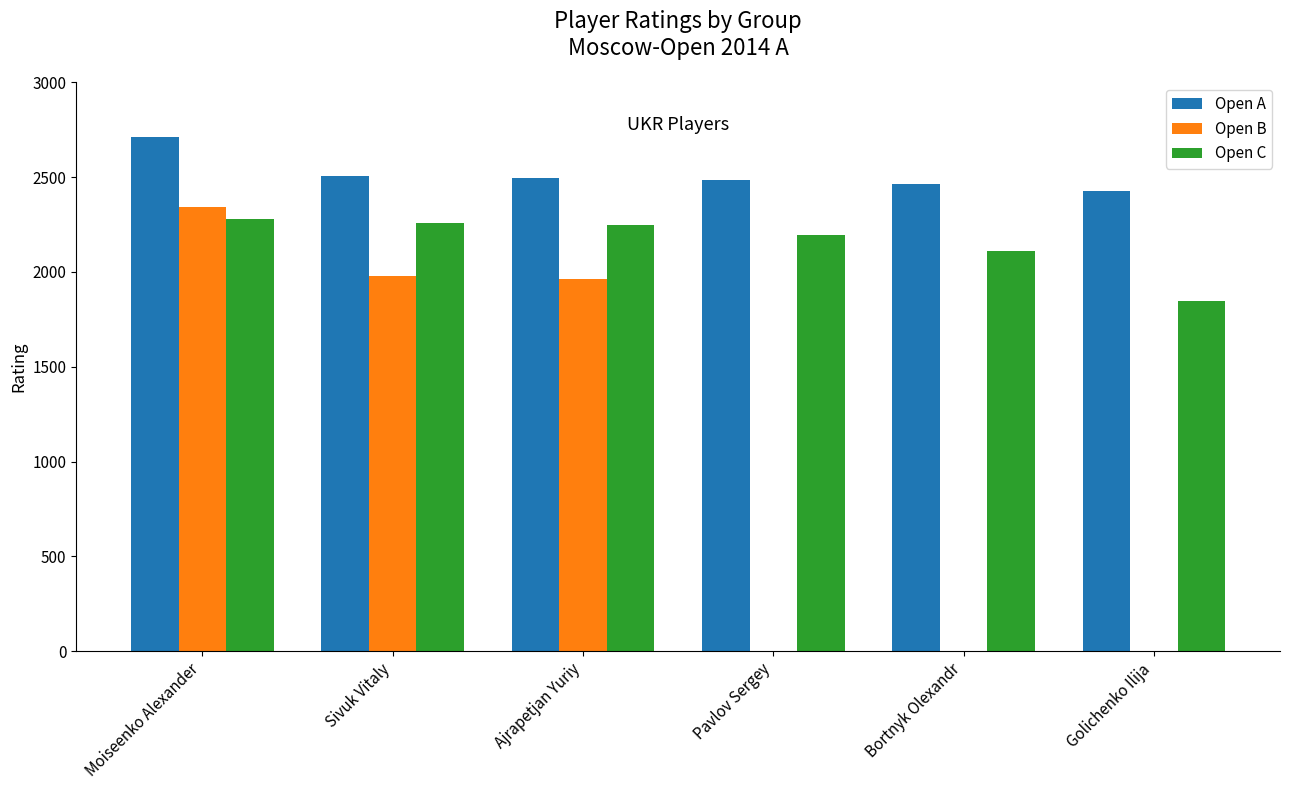

Is it true that Open B equals 2674 at Sivuk Vitaly?

False